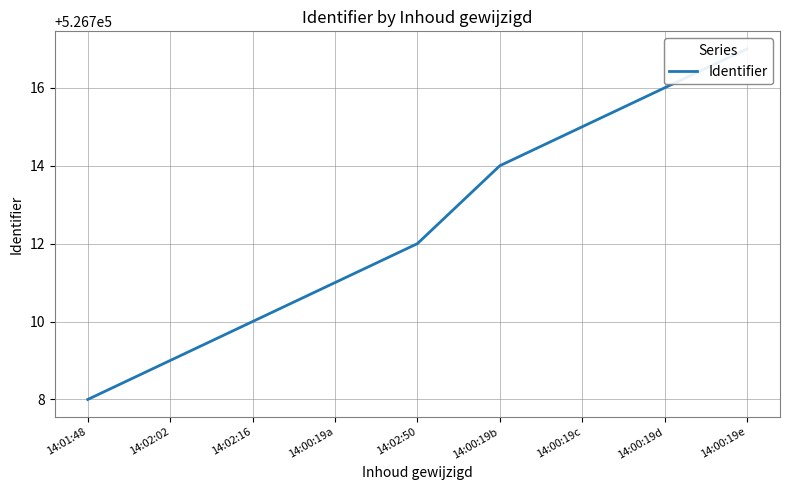

What is the smallest value displayed?

526708